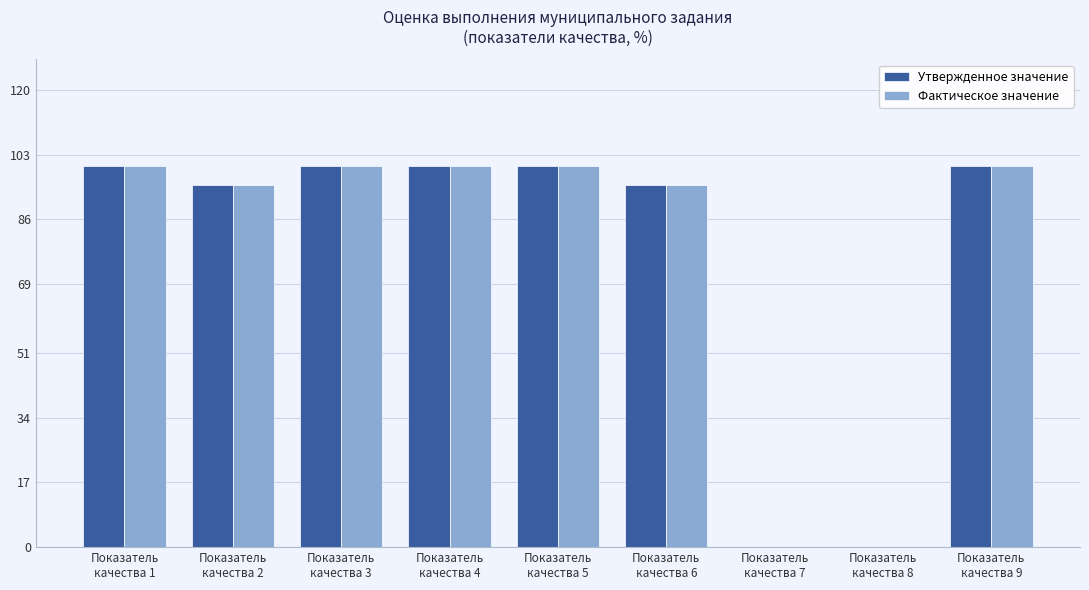

Reading right to left, list all the values displayed in this chart.

Утвержденное значение: 100	0	0	95	100	100	100	95	100
Фактическое значение: 100	0	0	95	100	100	100	95	100